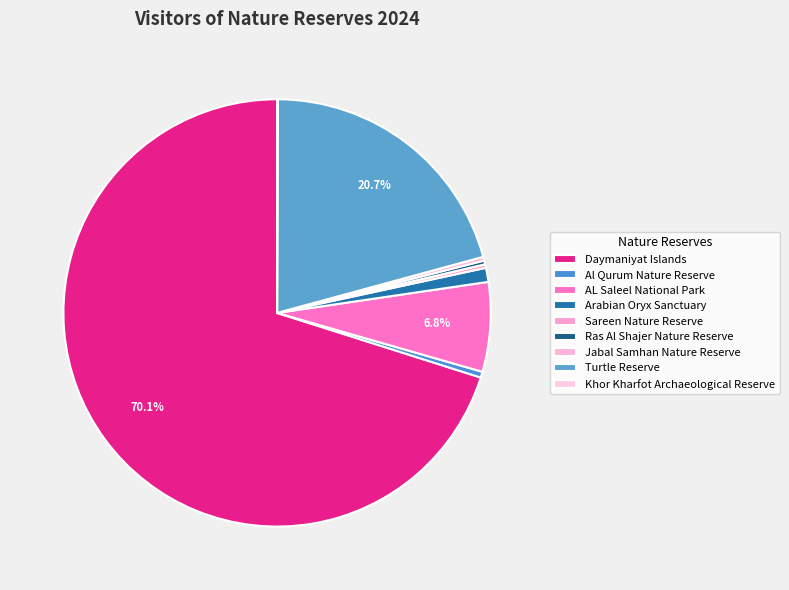

Count the number of slices in the pie.

9